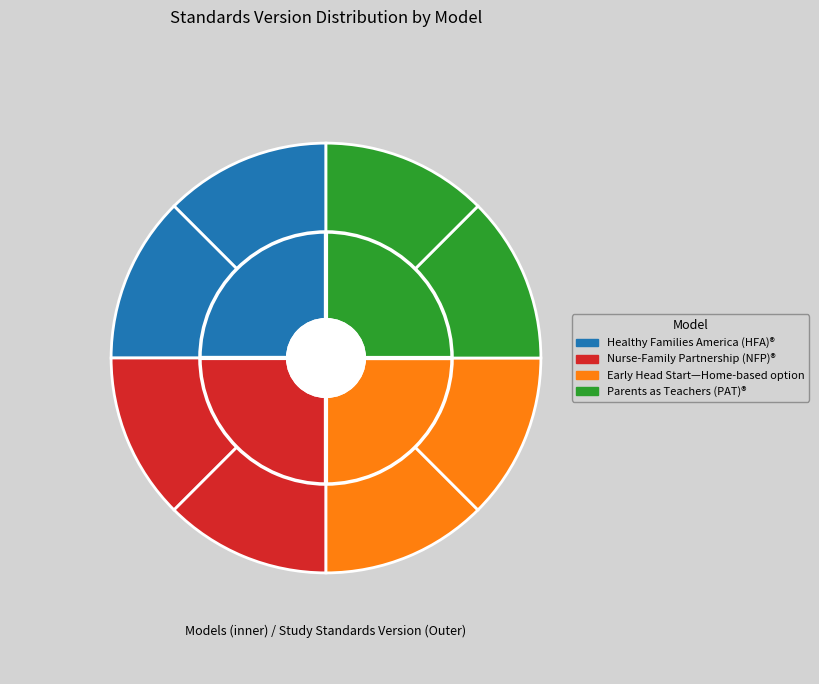

Is Nurse-Family Partnership (NFP)® [1] the majority of the pie?

No